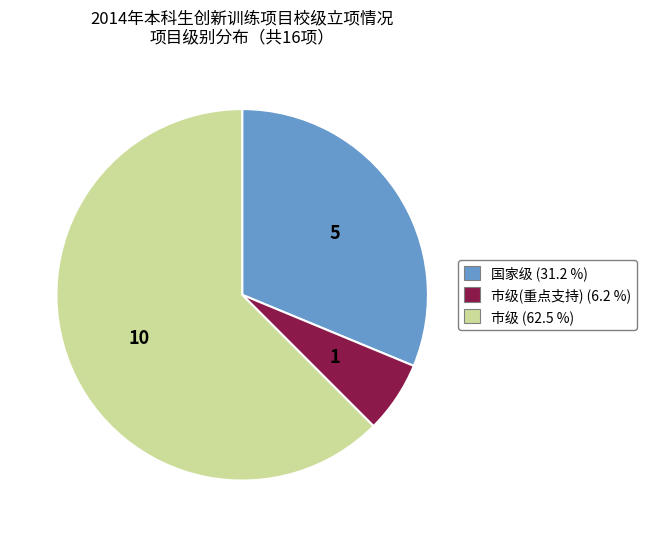

Is there any slice that represents more than half of the pie?

Yes